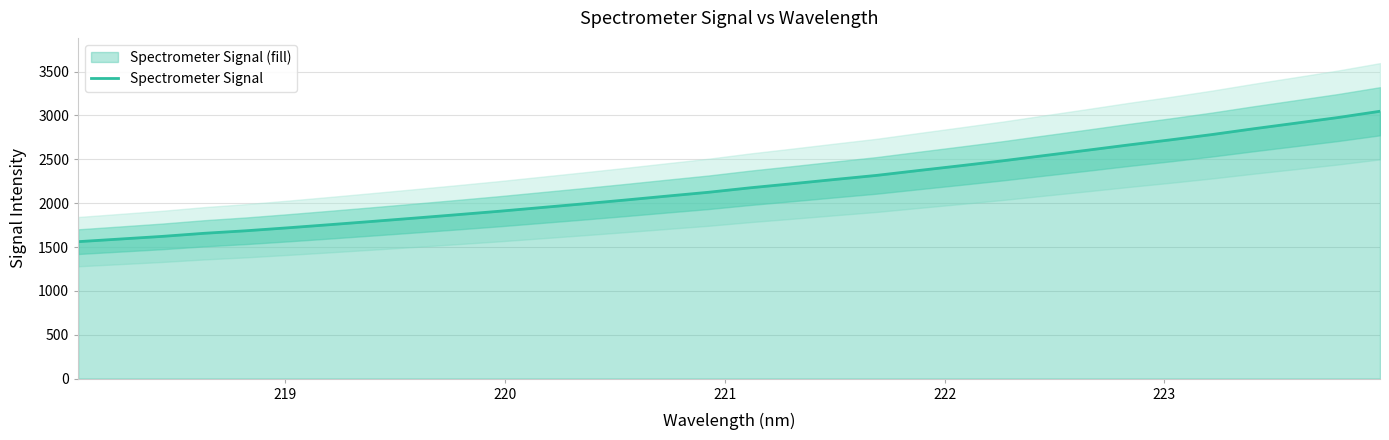

How many series are shown in this chart?

1